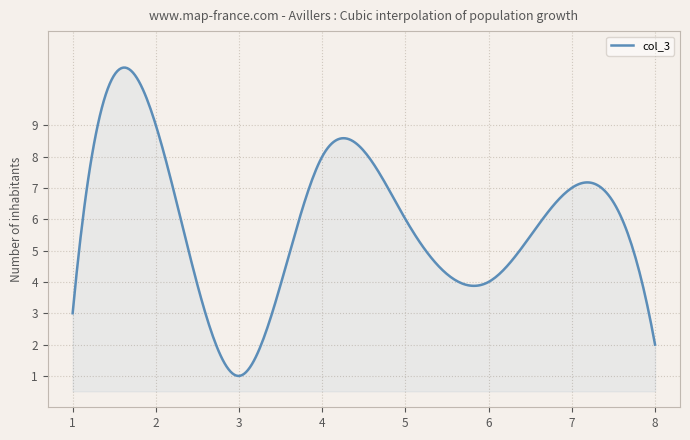

What is the difference between the maximum and minimum values?

9.8